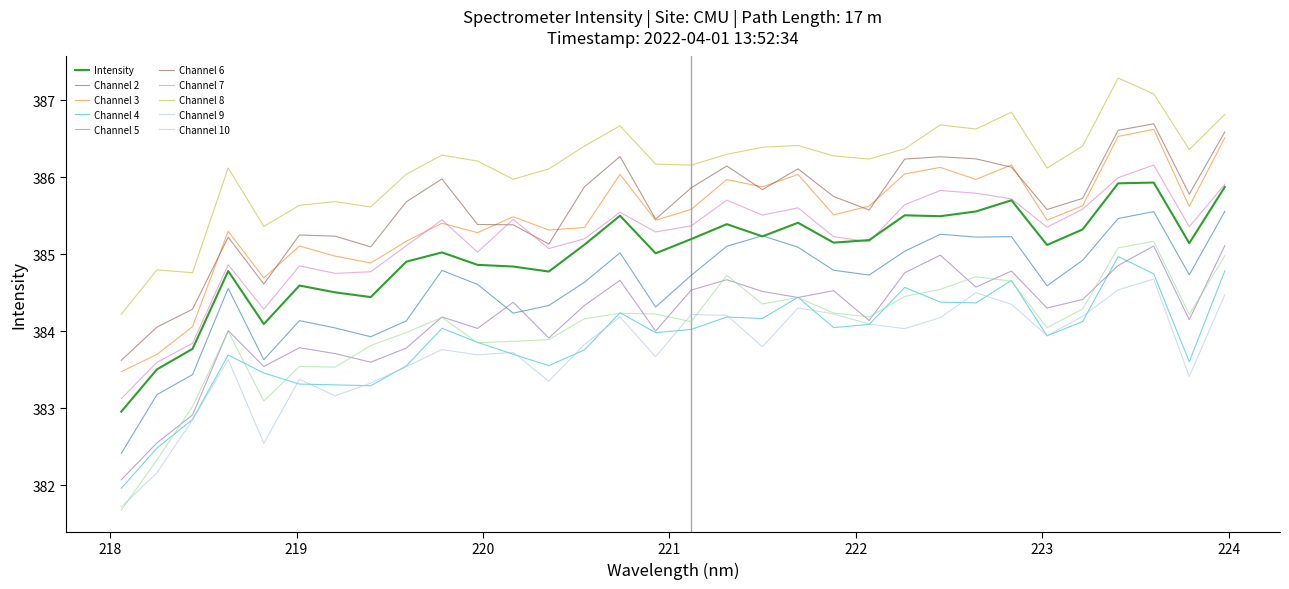

What is the maximum value shown in the chart?

387.3